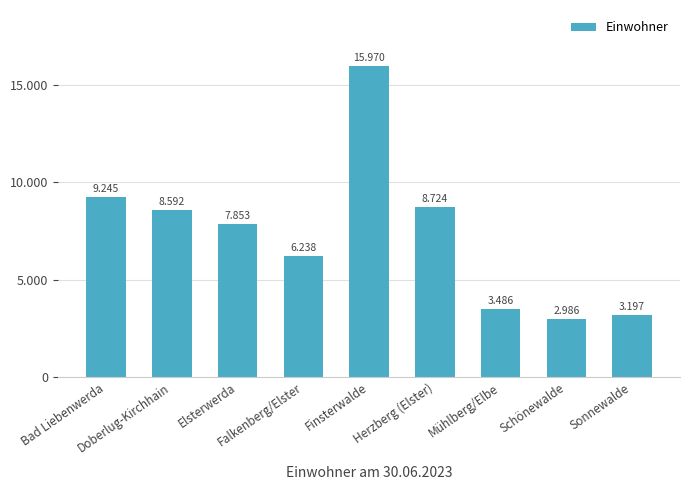

The value at Doberlug-Kirchhain is 8592. True or false?

True